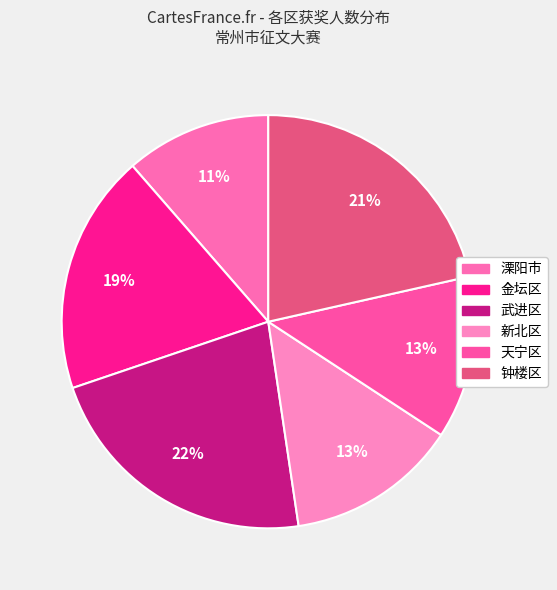

To the nearest percent, what is the combined percentage of 天宁区 and 钟楼区?

34%